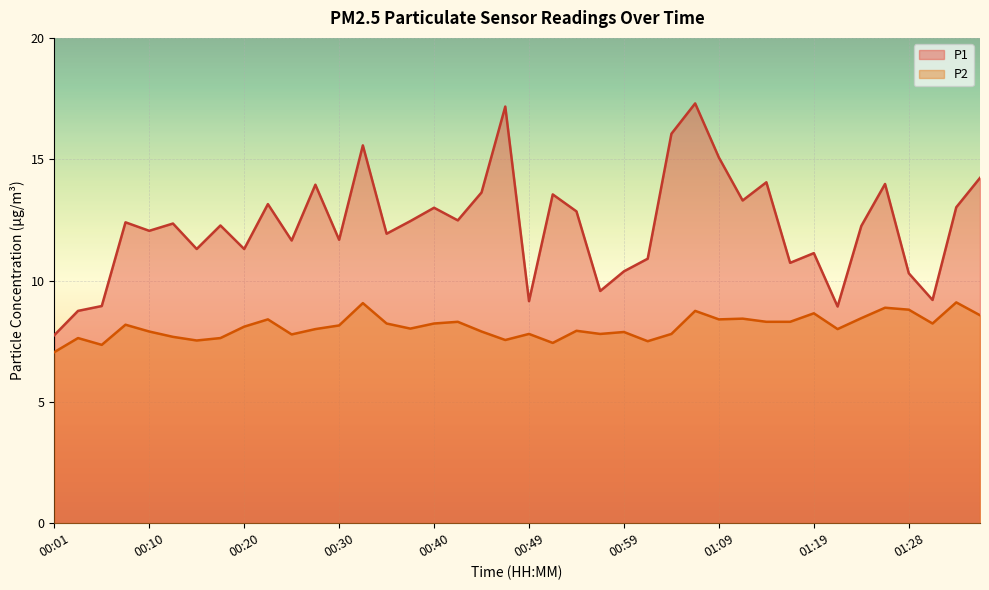

What is the difference between the second highest and minimum values in the P2 series?

2.0